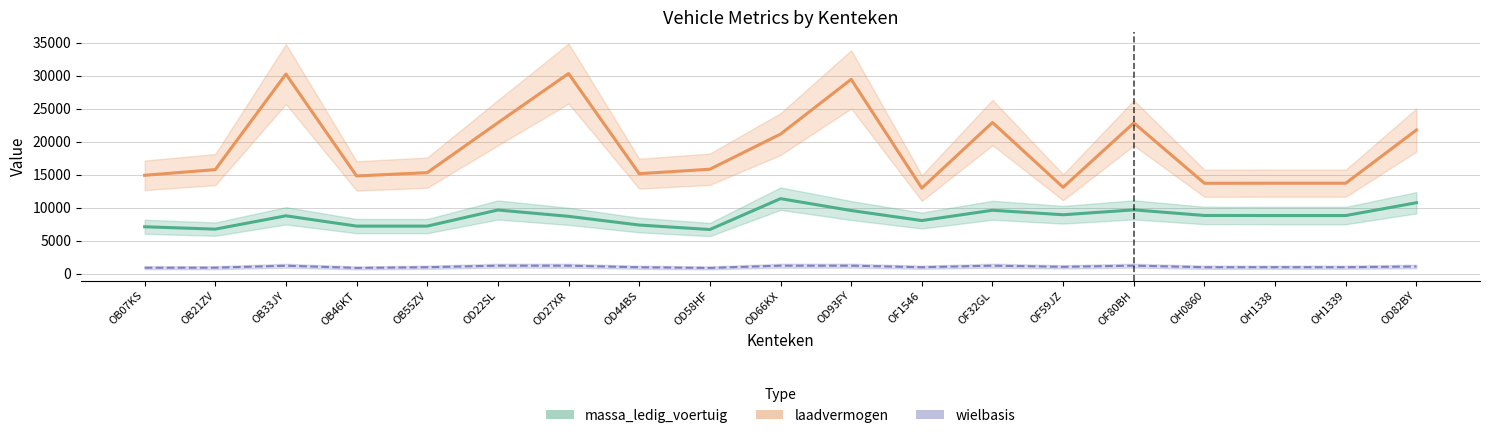

What is the label of the 3rd point from the left?

OB33JY